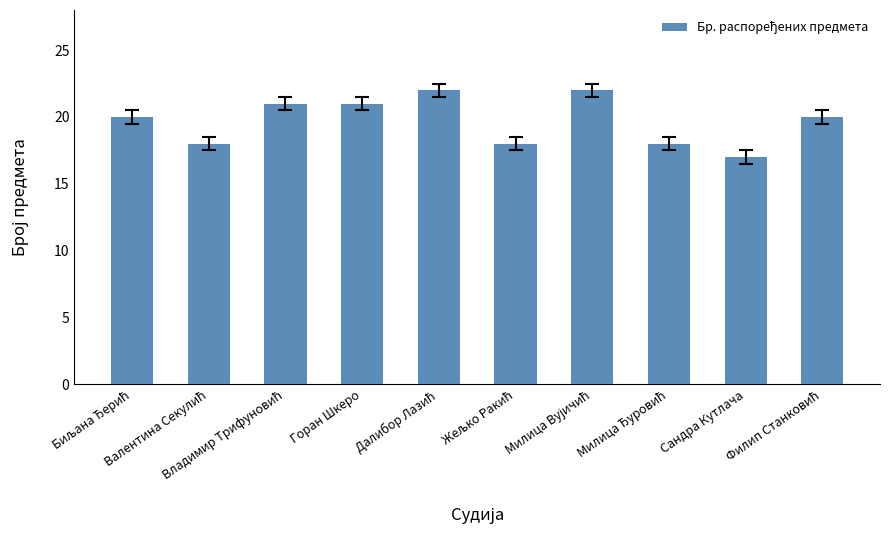

What is the smallest value displayed?

17